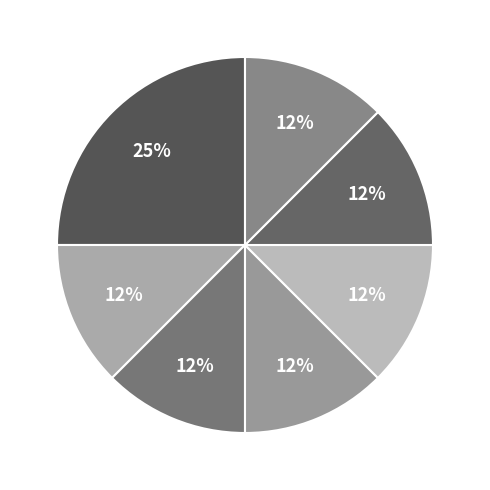

How many slices are in this pie chart?

7